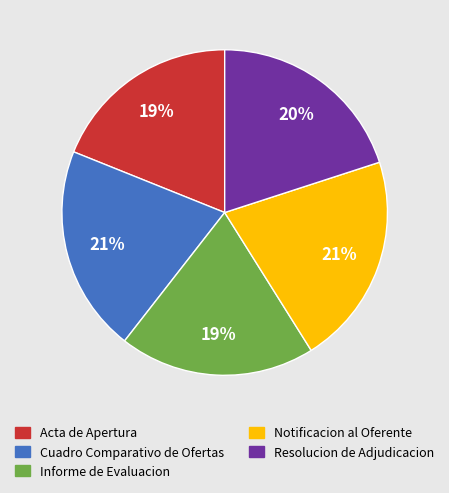

To the nearest percent, what is the difference between the Acta de Apertura and Cuadro Comparativo de Ofertas slice percentages?

2%